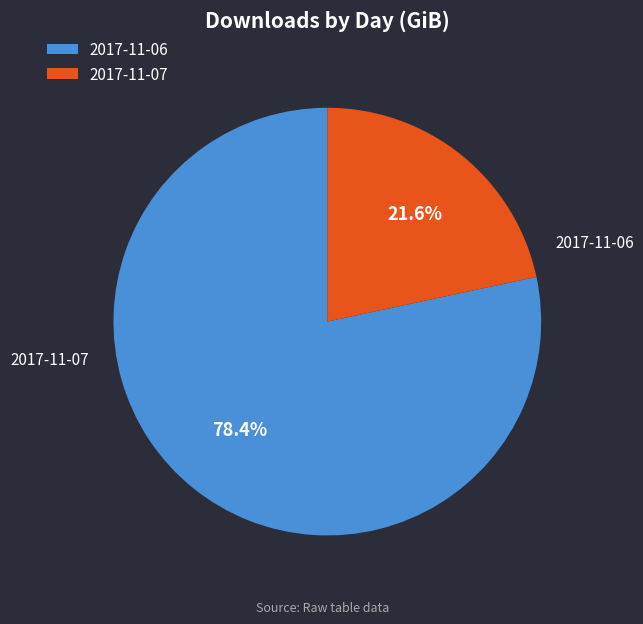

What is the ratio of the value at 2017-11-06 to the value at 2017-11-07?

3.6